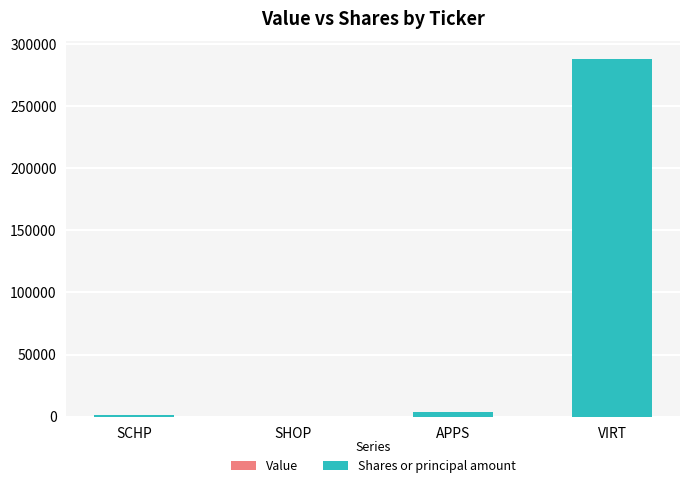

The chart shows a value of 287774 at VIRT. True or false?

True